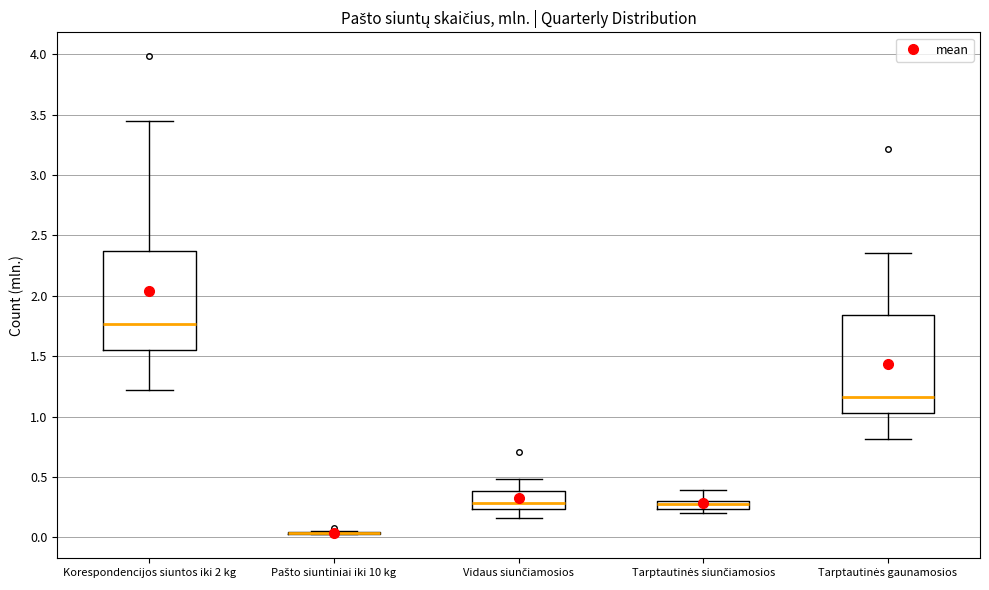

Where does the upper whisker of the box for Korespondencijos siuntos iki 2 kg end on the y-axis? The values are not printed on the chart, so give them approximately, as read against the axis.

3.45